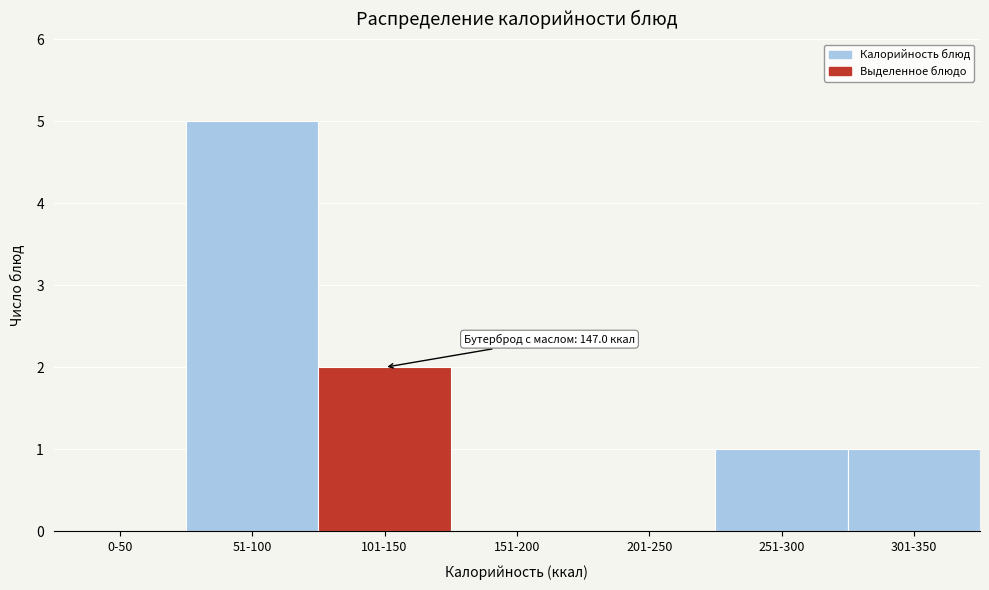

Reading right to left, list all the values displayed in this chart.

301-350=1	251-300=1	201-250=0	151-200=0	101-150=2	51-100=5	0-50=0